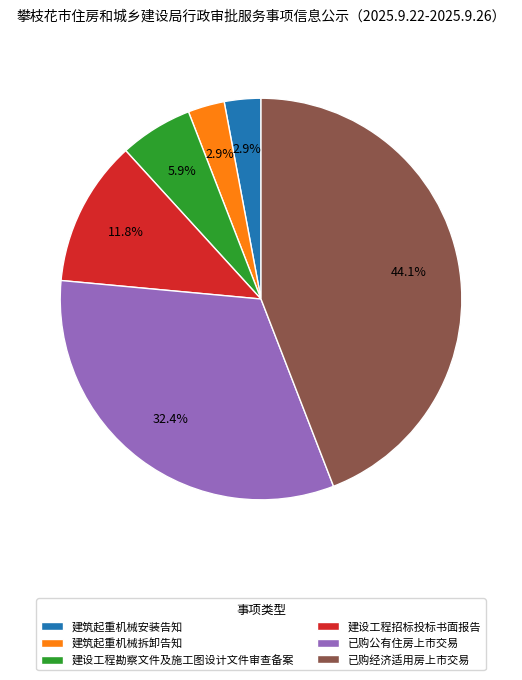

Count the number of slices in the pie.

6